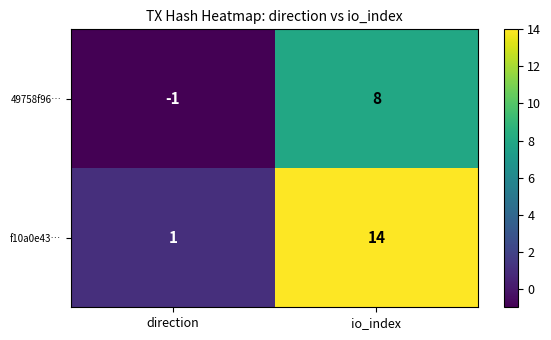

Reading left to right, list all the values displayed in this chart.

49758f96…: direction=-1	io_index=8
f10a0e43…: direction=1	io_index=14